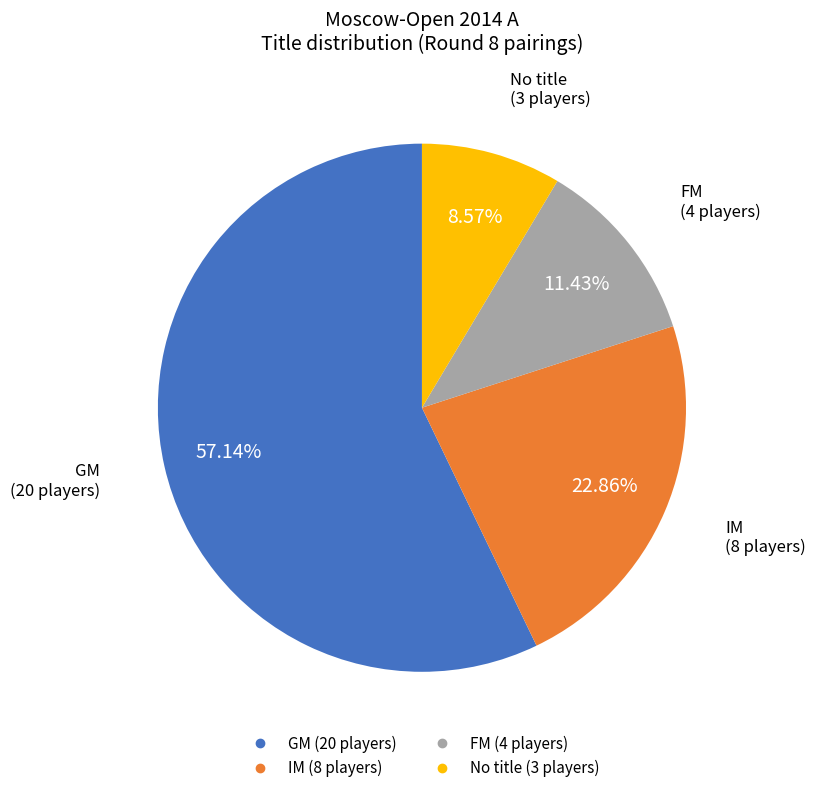

How many segments does this pie chart have?

4